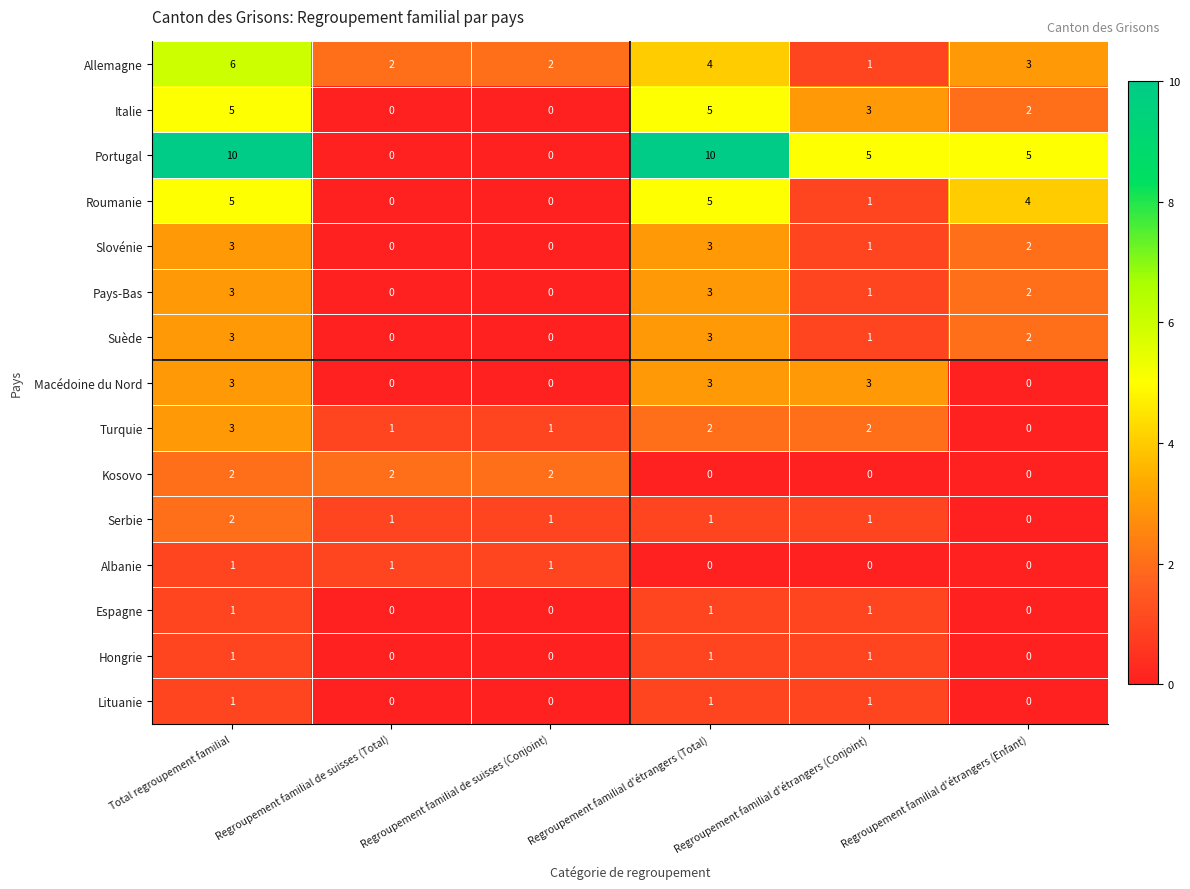

True or false: Turquie has a value of 1 at Regroupement familial d'étrangers (Total).

False